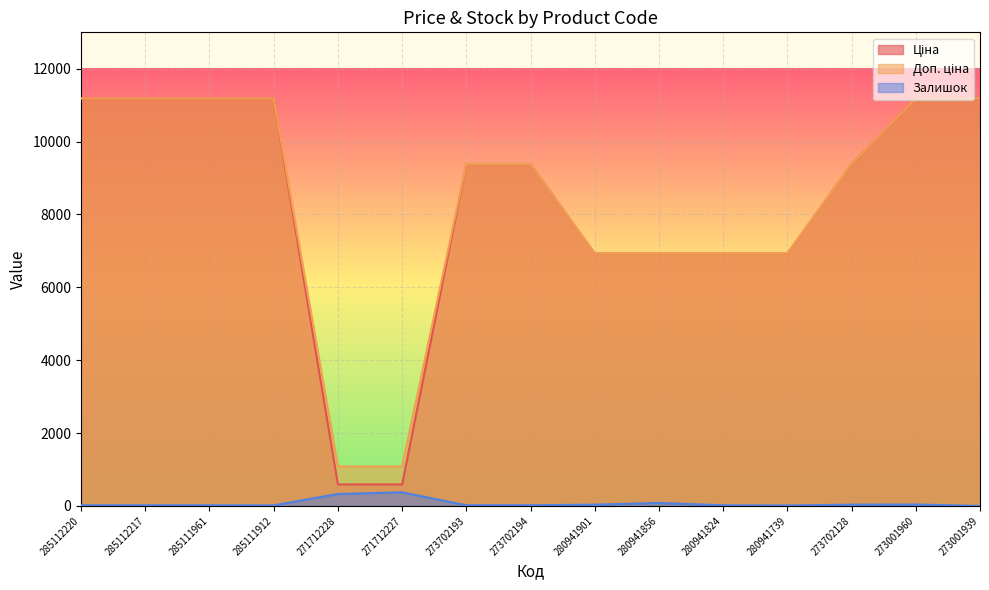

Reading right to left, transcribe all the data shown in this chart.

Ціна: 273001939=11188.2	273001960=11188.2	273702128=9384.0	280941739=6925.7	280941824=6925.7	280941856=6925.7	280941901=6925.7	273702194=9384.0	273702193=9384.0	271712227=589.9	271712228=589.9	285111912=11188.2	285111961=11188.2	285112217=11188.2	285112220=11188.2
Доп. ціна: 273001939=11188.2	273001960=11188.2	273702128=9384.0	280941739=6925.7	280941824=6925.7	280941856=6925.7	280941901=6925.7	273702194=9384.0	273702193=9384.0	271712227=1081.7	271712228=1081.7	285111912=11188.2	285111961=11188.2	285112217=11188.2	285112220=11188.2
Залишок: 273001939=0.0	273001960=38.0	273702128=34.0	280941739=12.0	280941824=17.0	280941856=81.0	280941901=34.0	273702194=18.0	273702193=18.0	271712227=374.0	271712228=328.0	285111912=15.0	285111961=17.0	285112217=17.0	285112220=17.0